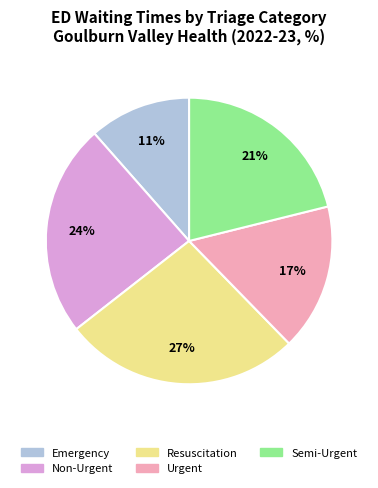

Do Urgent and Emergency together represent more than half of the pie?

No